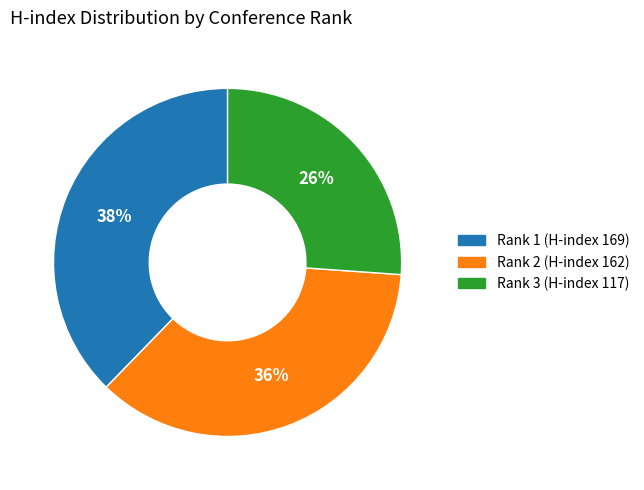

Rank the categories by value from lowest to highest.

Rank 3 (H-index 117), Rank 2 (H-index 162), Rank 1 (H-index 169)